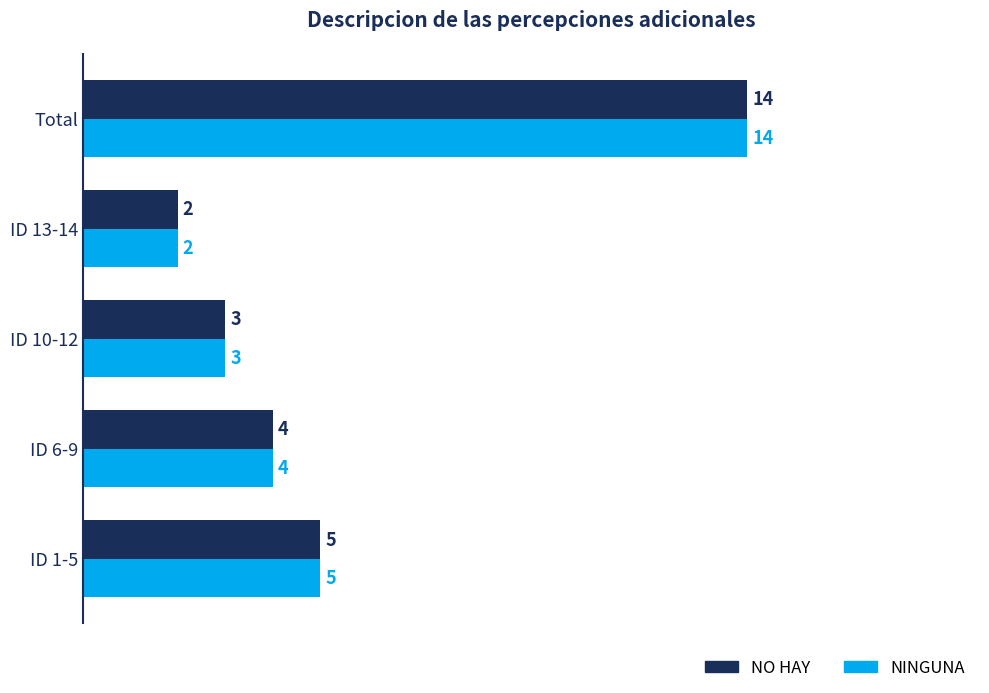

How many values in the NINGUNA series are below 4?

2